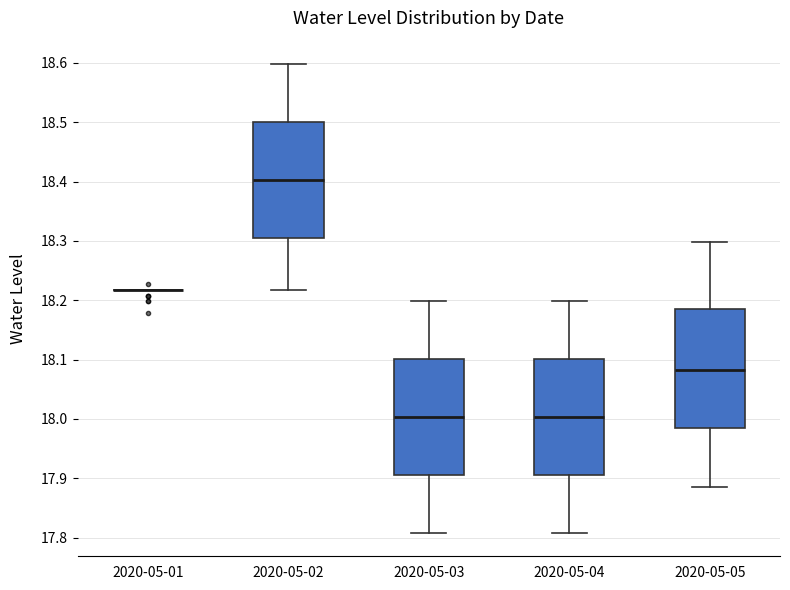

Reading left to right, transcribe this box plot: for each box, give where its median line is, the range the box spans, and where its two whiskers end, as read against the y-axis. The values are not printed on the chart, so give them approximately, as read against the axis.

2020-05-01: box collapsed to a line at 18.22, whiskers 18.22 to 18.22
2020-05-02: median 18.40, box 18.31 to 18.50, whiskers 18.22 to 18.60
2020-05-03: median 18.00, box 17.91 to 18.10, whiskers 17.81 to 18.20
2020-05-04: median 18.00, box 17.91 to 18.10, whiskers 17.81 to 18.20
2020-05-05: median 18.08, box 17.99 to 18.19, whiskers 17.89 to 18.30